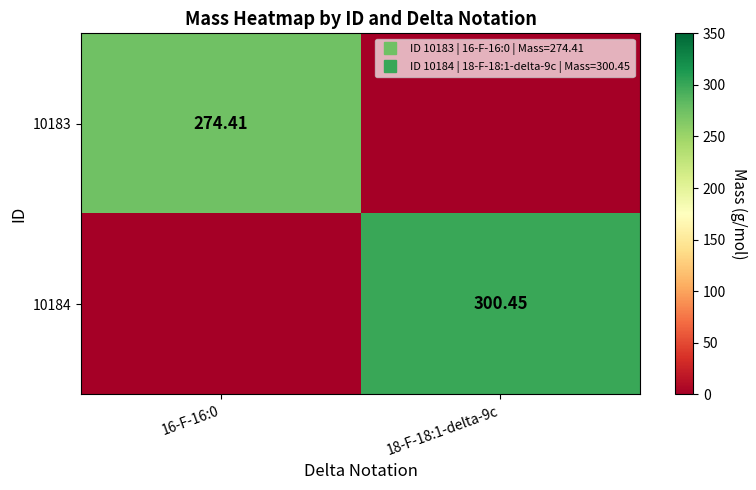

Is the value of 10184 at 16-F-16:0 greater than the value of 10183 at 18-F-18:1-delta-9c?

No